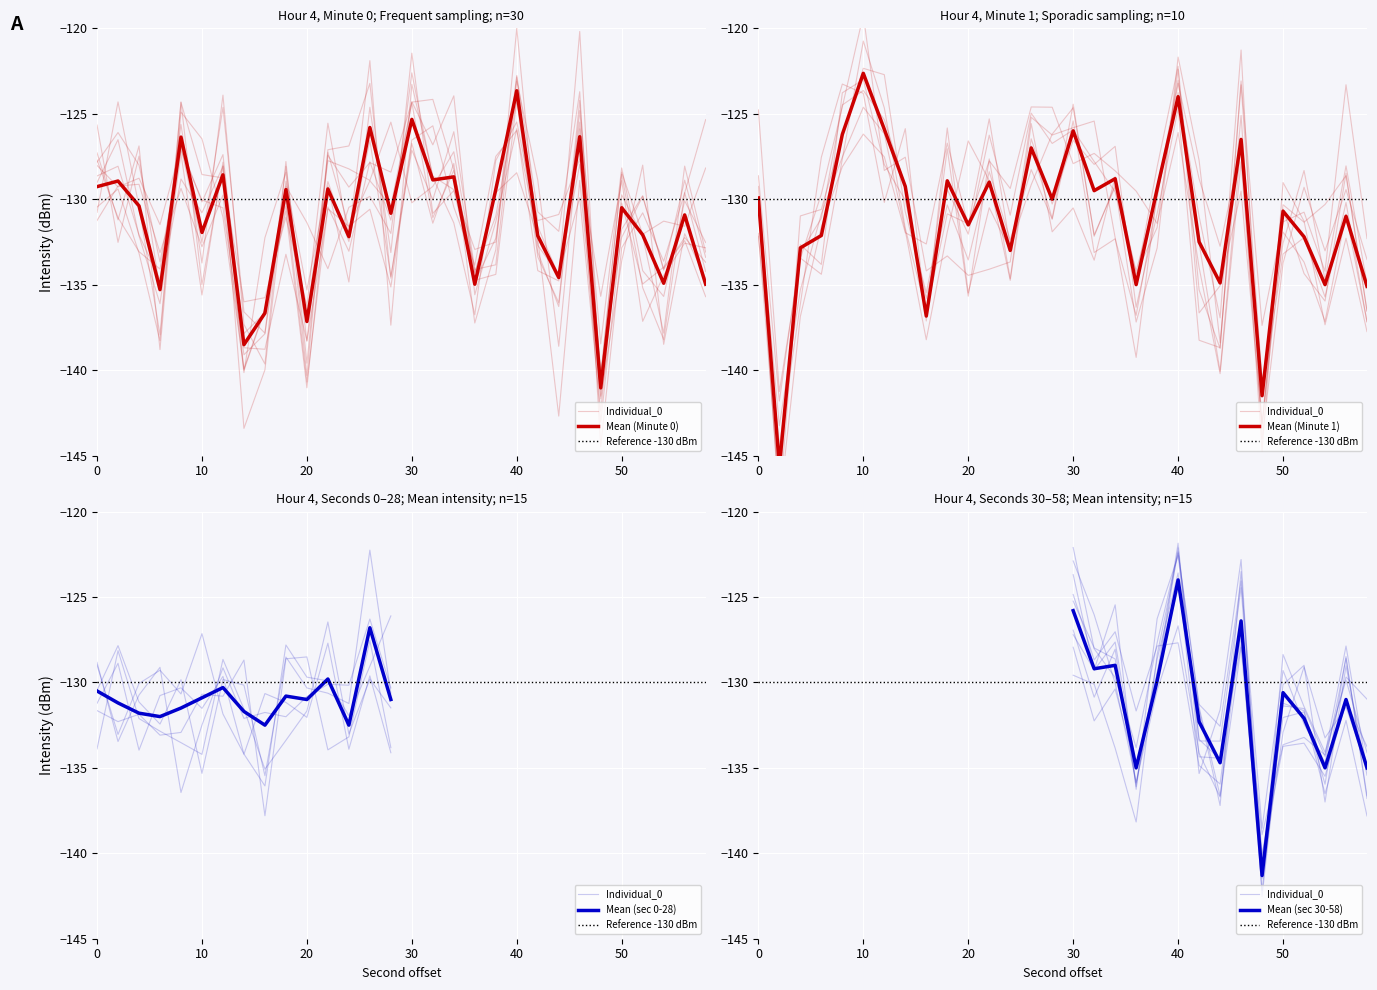

Where is Minute 1 nearest to the value -134?

44